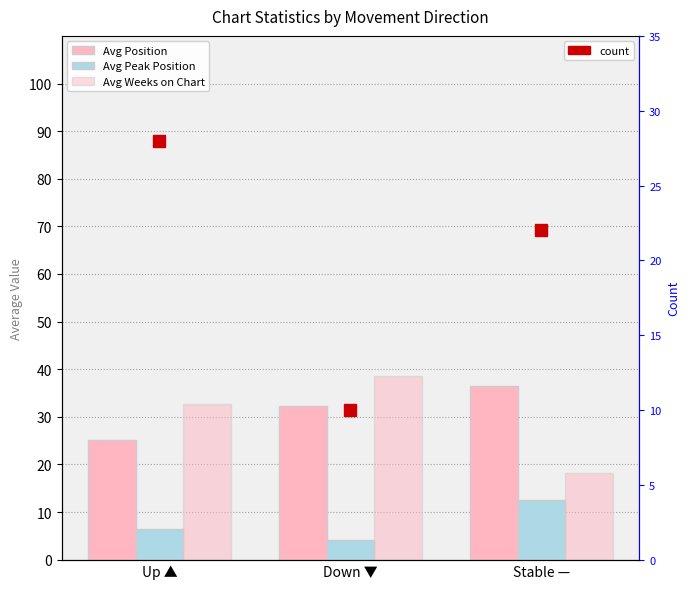

What is the highest value of the count series?

28.0